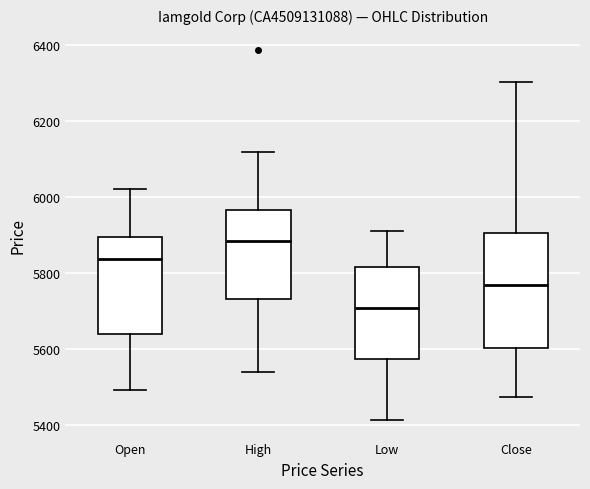

Reading left to right, transcribe this box plot: for each box, give where its median line is, the range the box spans, and where its two whiskers end, as read against the y-axis. The values are not printed on the chart, so give them approximately, as read against the axis.

Open: median 5840, box 5640 to 5900, whiskers 5500 to 6020
High: median 5880, box 5720 to 5960, whiskers 5540 to 6120
Low: median 5700, box 5580 to 5820, whiskers 5420 to 5920
Close: median 5760, box 5600 to 5900, whiskers 5480 to 6300